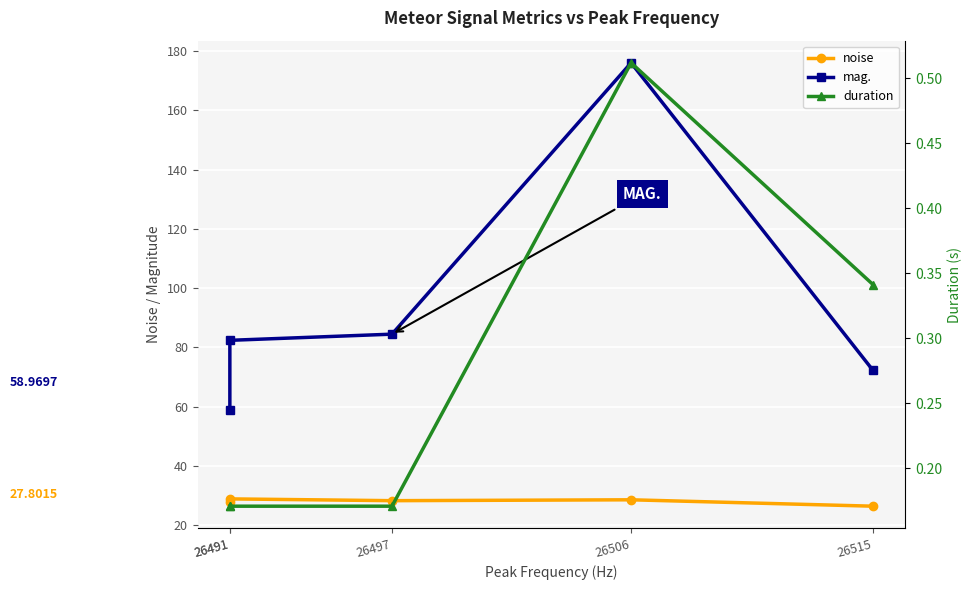

What is the sum of all mag. values?

474.0